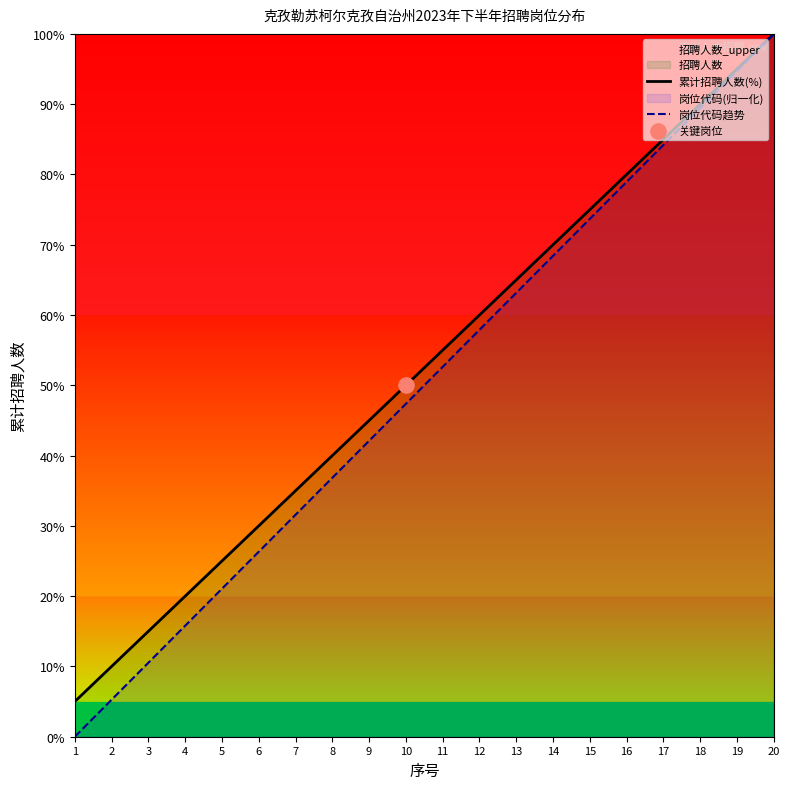

Which series contains the lowest Y value?

岗位代码趋势